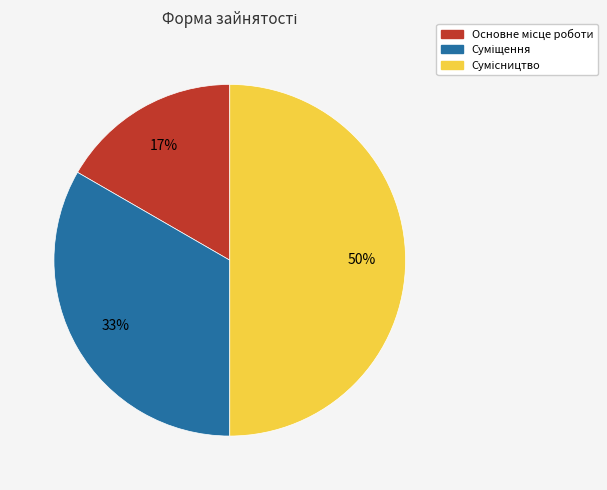

To the nearest percent, what is the difference between the largest and smallest slice percentages?

33%